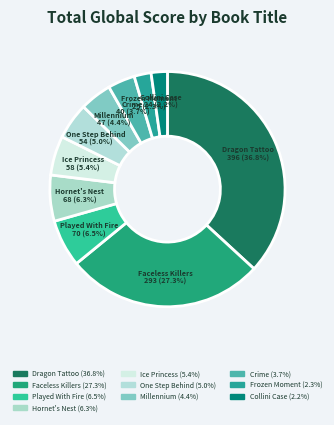

Which has a higher value, Collini Case or Ice Princess?

Ice Princess